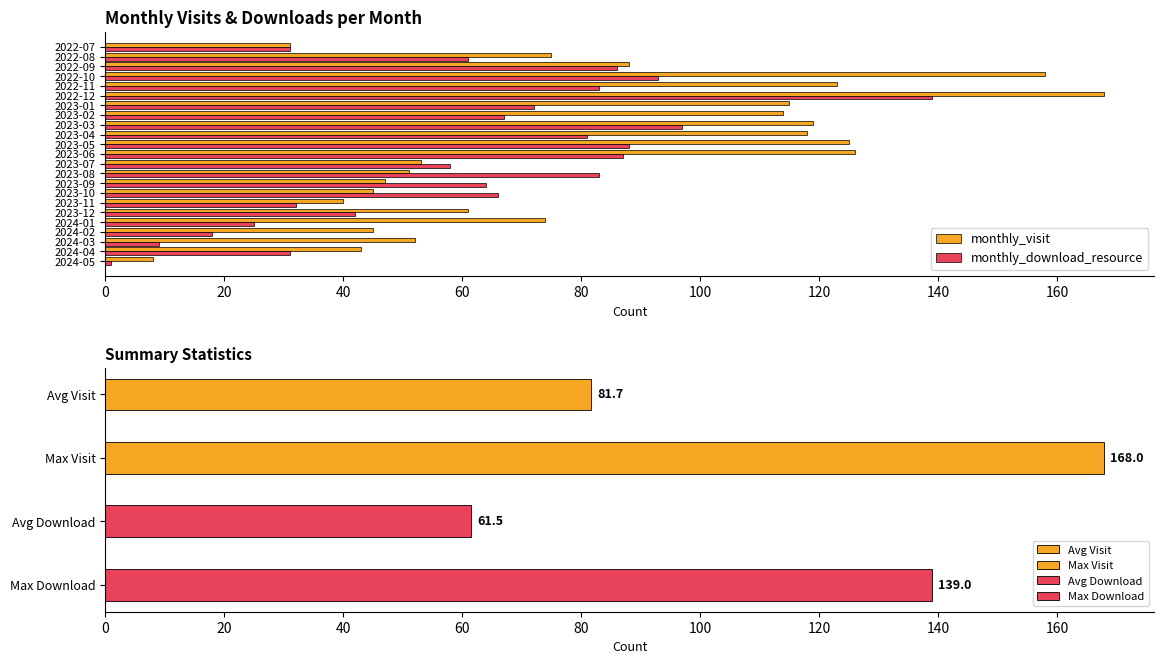

At which label does monthly_visit reach its minimum?

2024-05